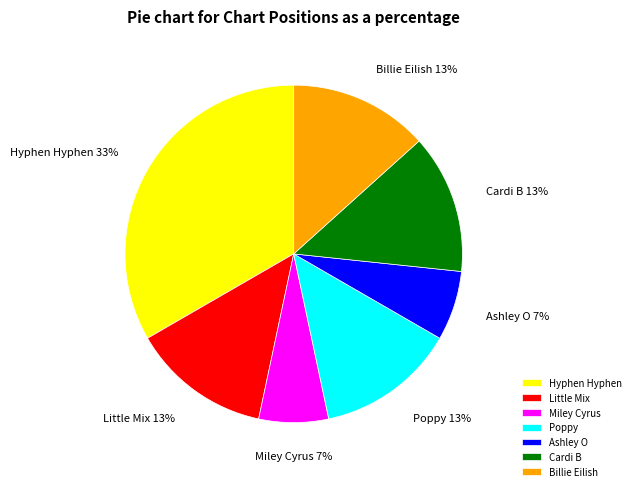

To the nearest percent, what percentage of the pie is Little Mix?

13%